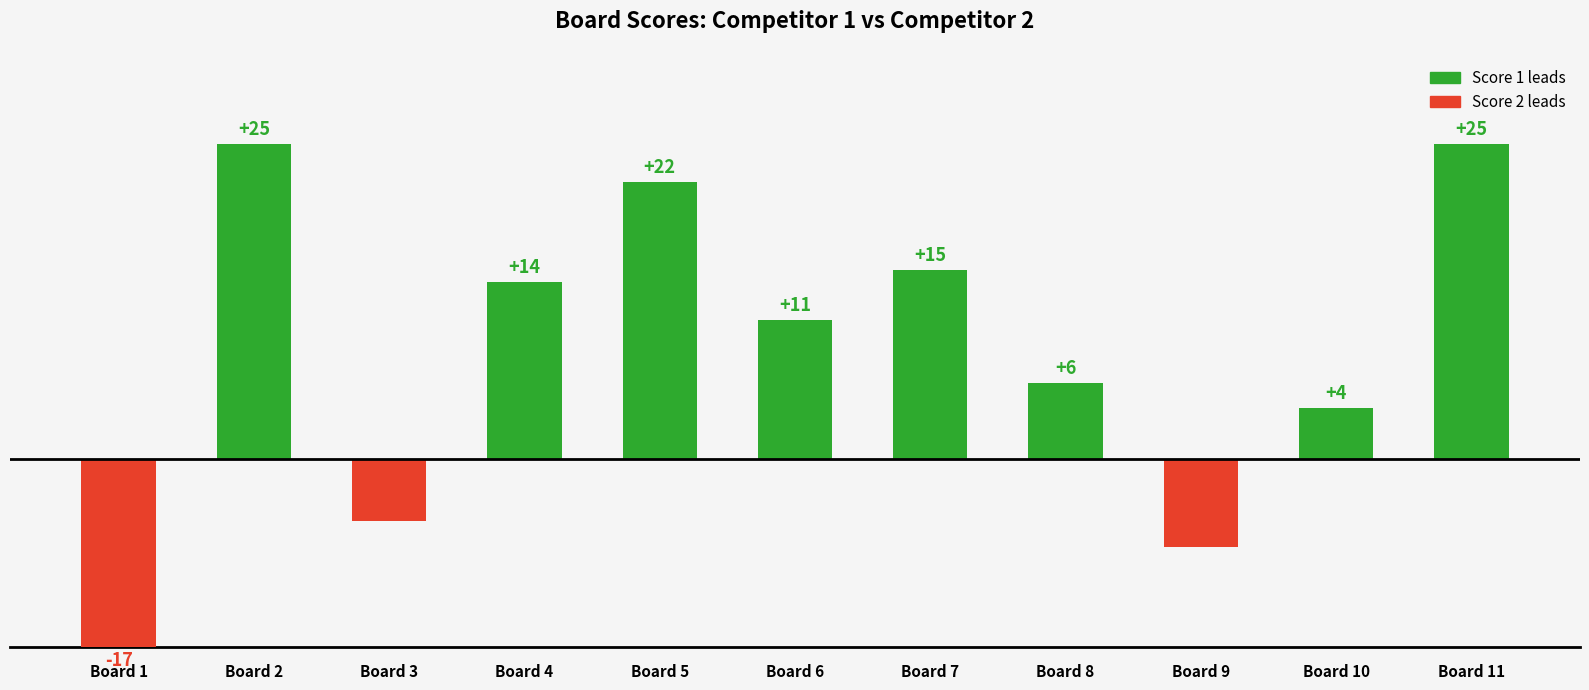

How many bars are there in total?

11